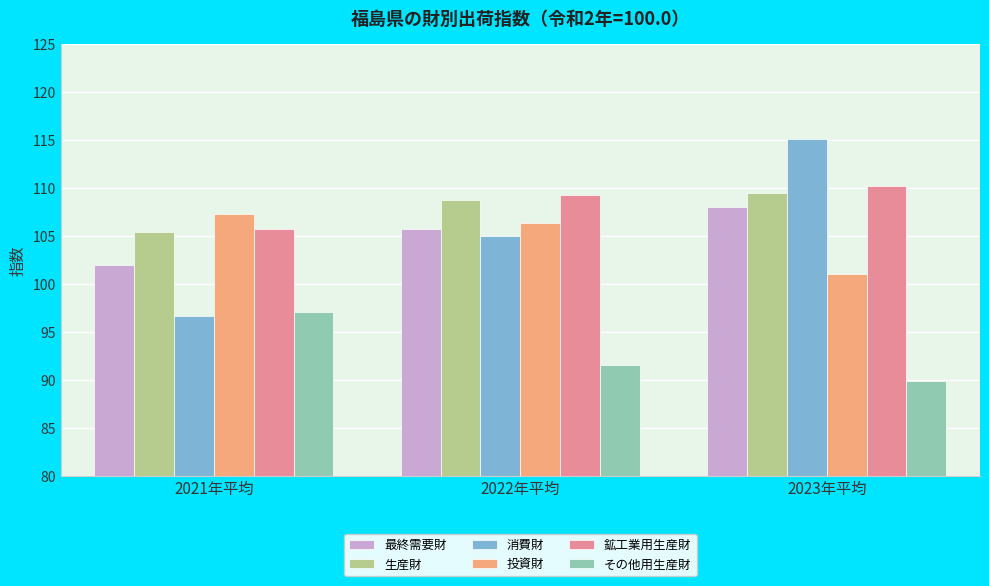

Is the value of 生産財 at 2022年平均 greater than the value of 投資財 at 2023年平均?

Yes